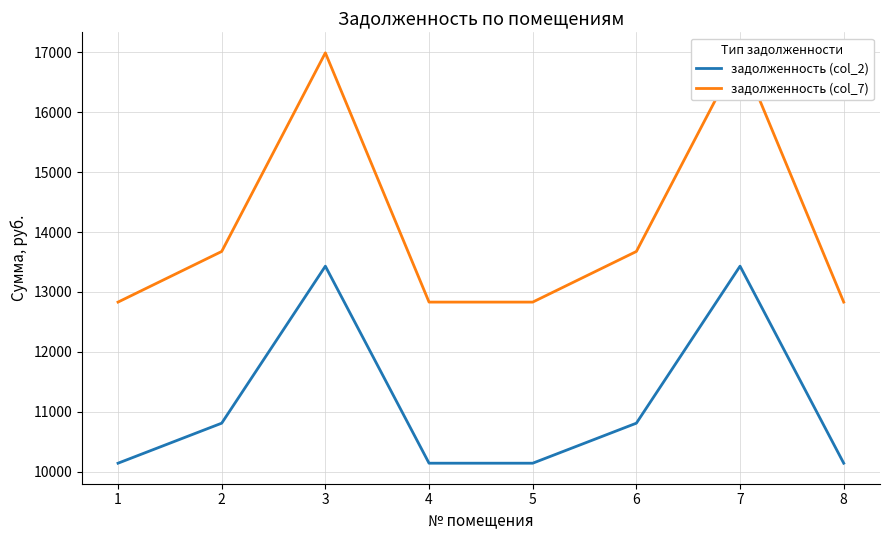

True or false: задолженность (col_7) and задолженность (col_2) intersect in this chart.

False